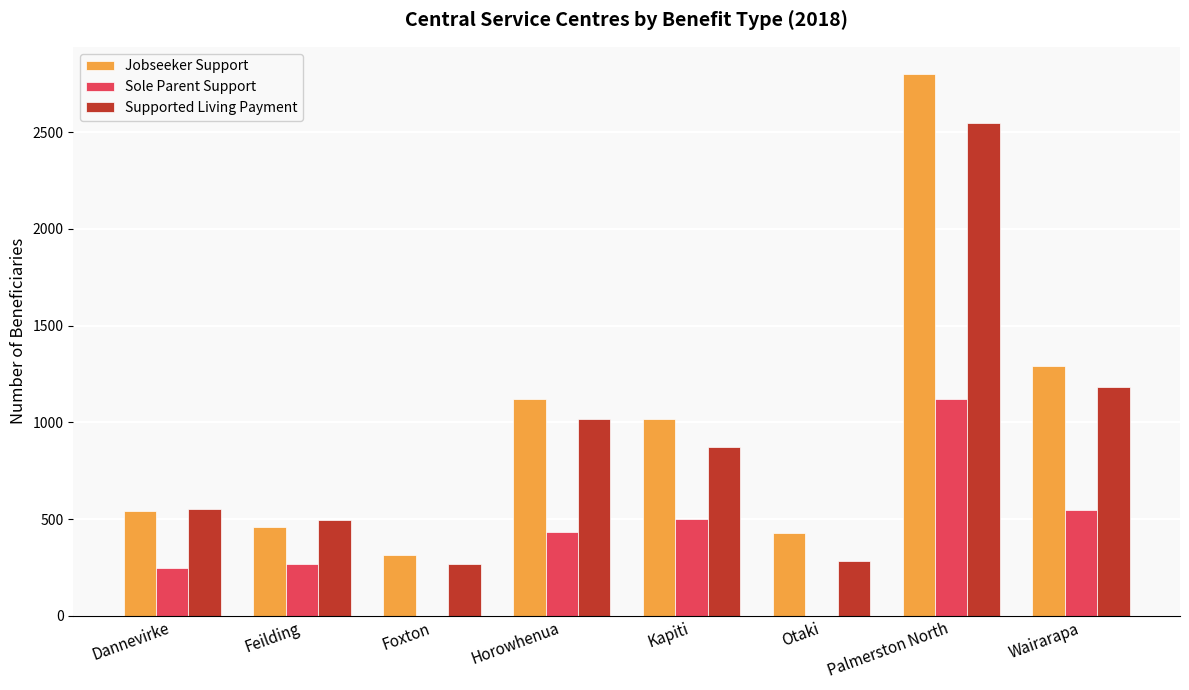

Which series changed the most between Horowhenua and Otaki?

Supported Living Payment